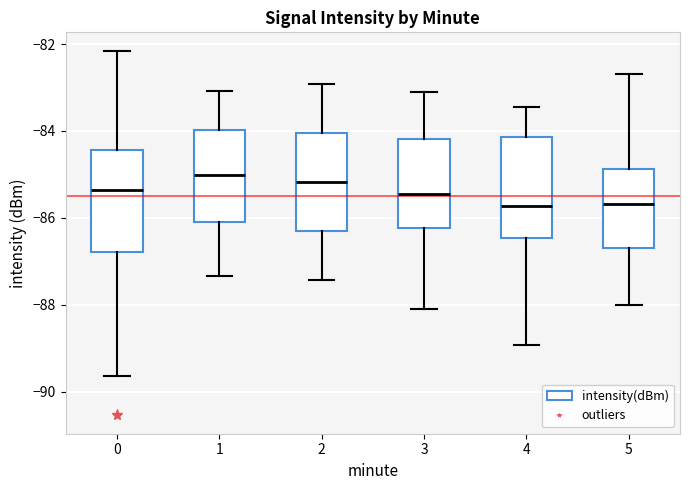

Reading left to right, read every box against the y-axis: the position of its median line, the range the box covers, and the ends of its whiskers. The values are not printed on the chart, so give them approximately, as read against the axis.

0: median -85.4, box -86.8 to -84.4, whiskers -89.6 to -82.2
1: median -85.0, box -86.0 to -84.0, whiskers -87.4 to -83.0
2: median -85.2, box -86.2 to -84.0, whiskers -87.4 to -83.0
3: median -85.4, box -86.2 to -84.2, whiskers -88.0 to -83.0
4: median -85.8, box -86.4 to -84.2, whiskers -89.0 to -83.4
5: median -85.6, box -86.8 to -84.8, whiskers -88.0 to -82.6